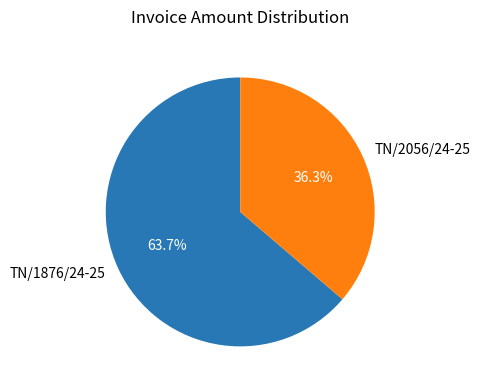

What percentage is the TN/1876/24-25 slice, to the nearest percent?

64%